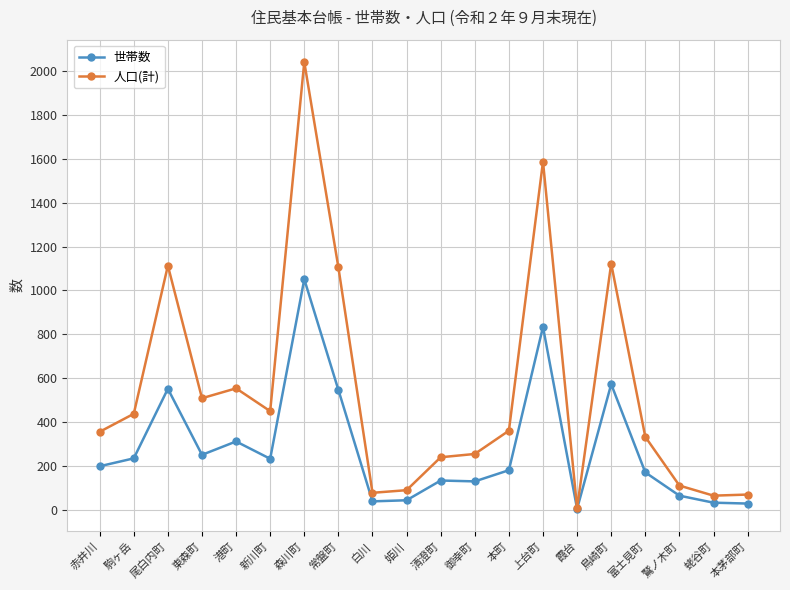

List the series in order of their overall mean, highest first.

人口(計), 世帯数